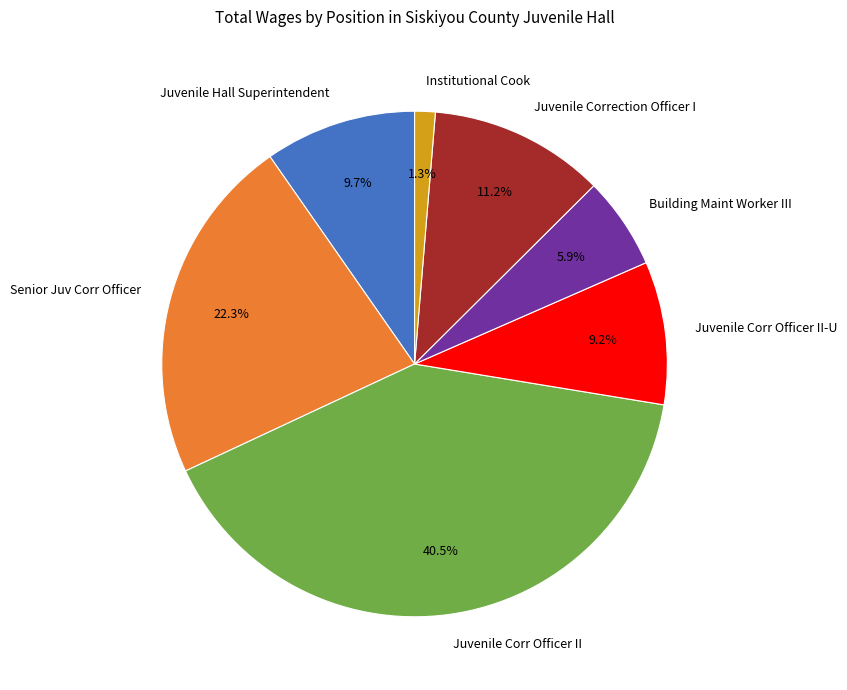

How much of the chart is everything except Juvenile Corr Officer II?

59.5%